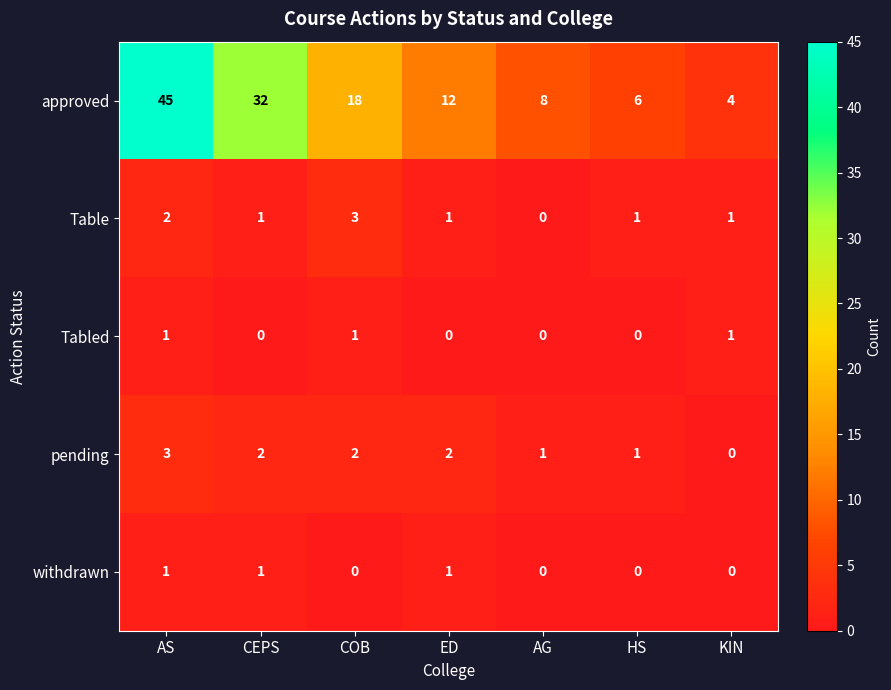

How many withdrawn values are between 0 and 1?

7